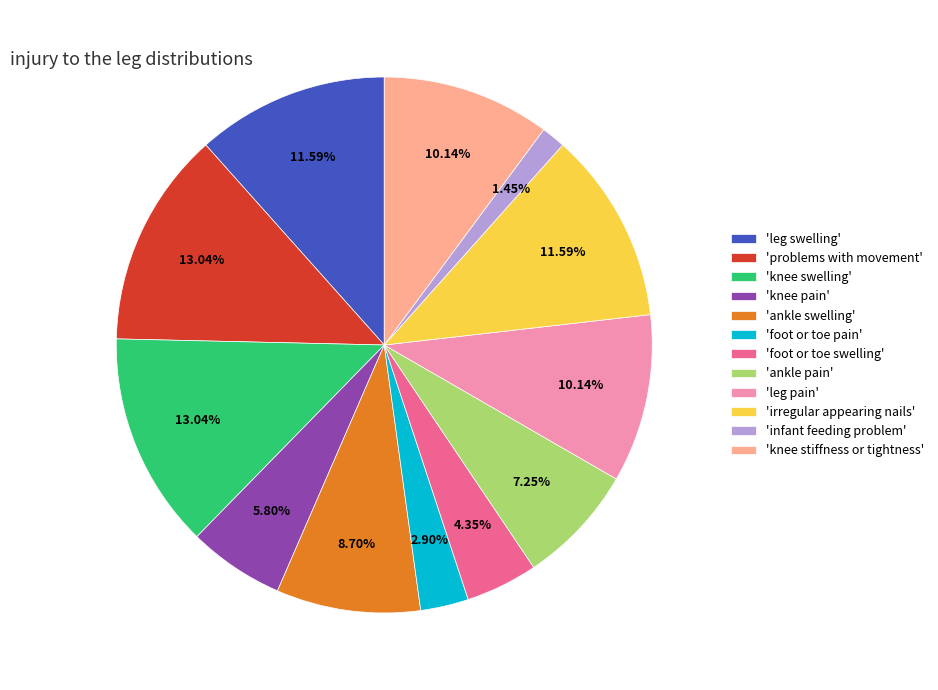

What is the ratio of the value at 'foot or toe pain' to the value at 'ankle pain'?

0.4